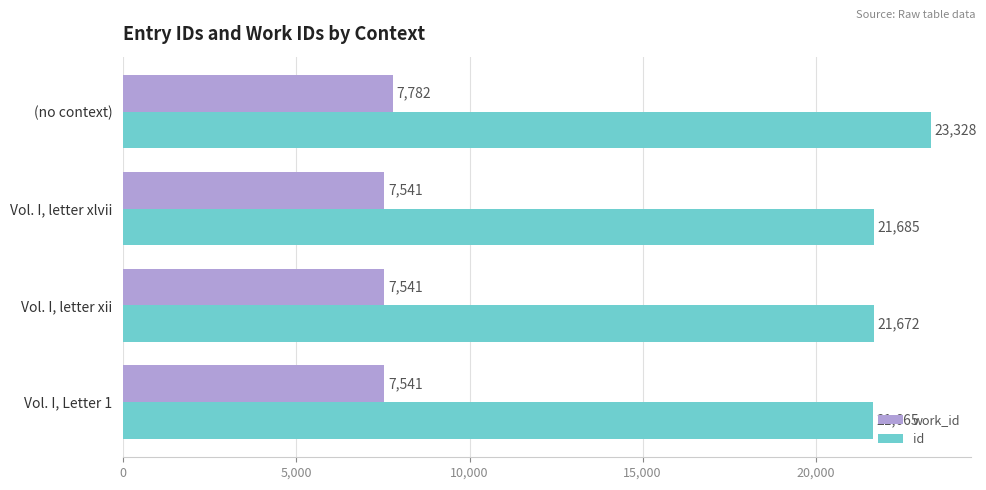

Which series has the largest total across all categories?

id